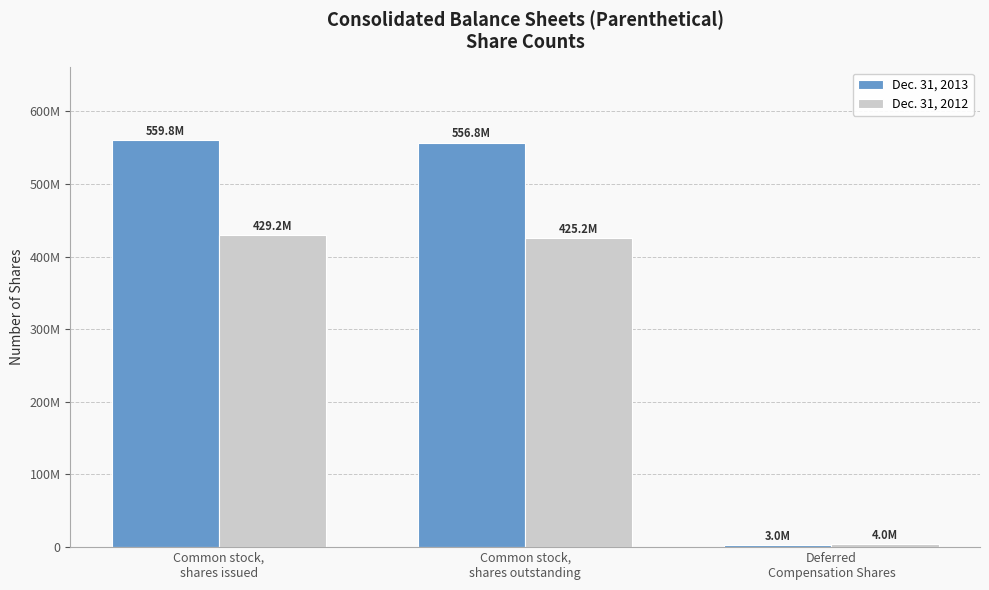

What are all the series names shown in the legend?

Dec. 31, 2013, Dec. 31, 2012